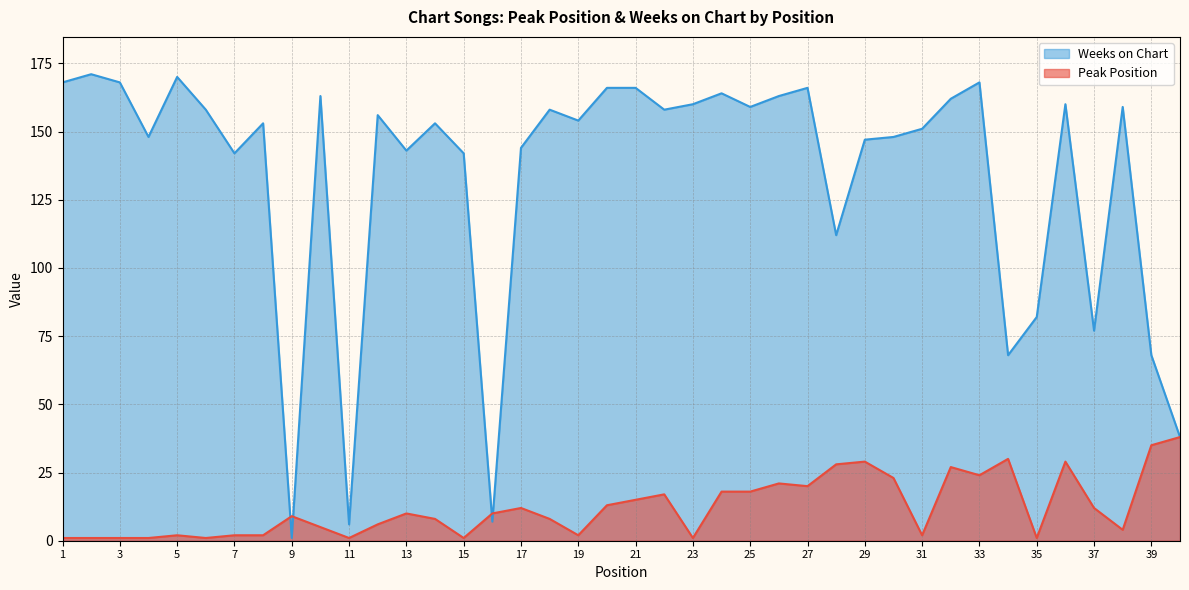

True or false: Peak Position has a value of 27 at 32.

True